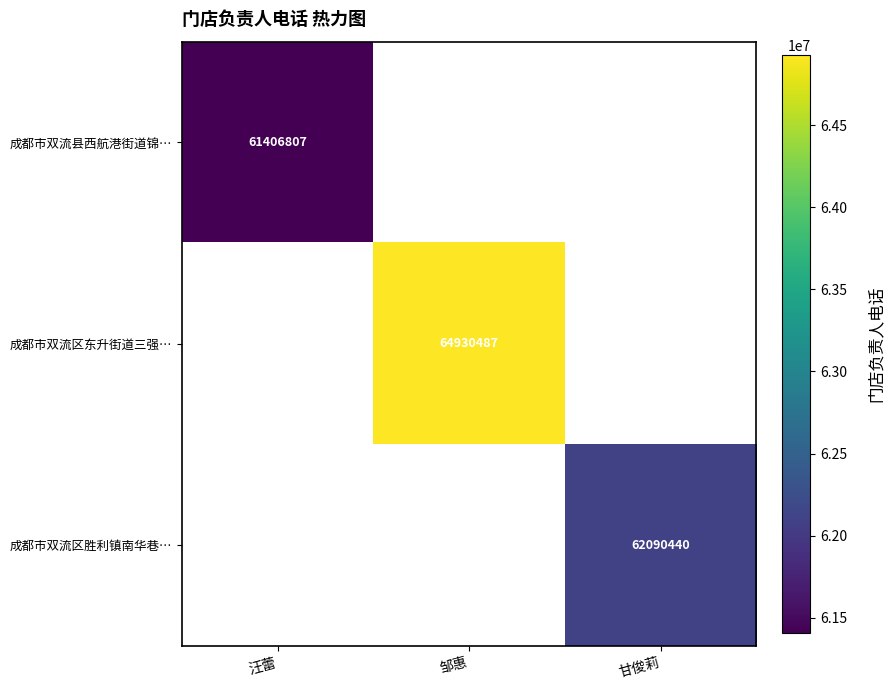

Is it true that 成都市双流区胜利镇南华巷… equals 108137618 at 甘俊莉?

False